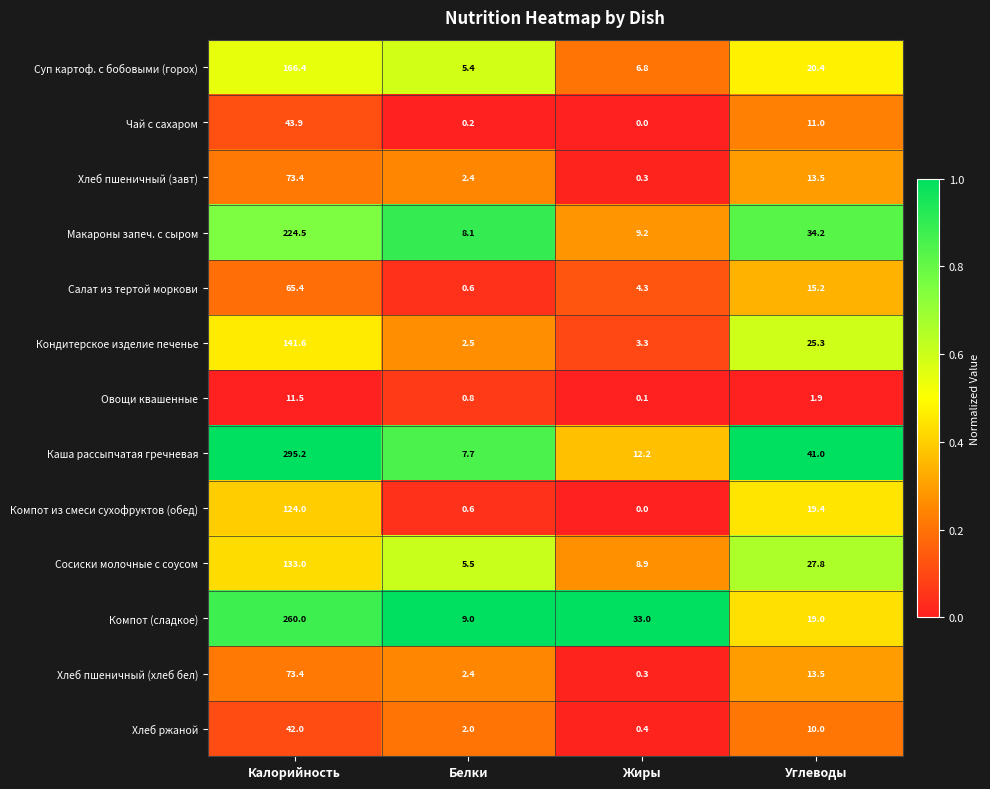

Which series changed the most between Жиры and Углеводы?

Каша рассыпчатая гречневая